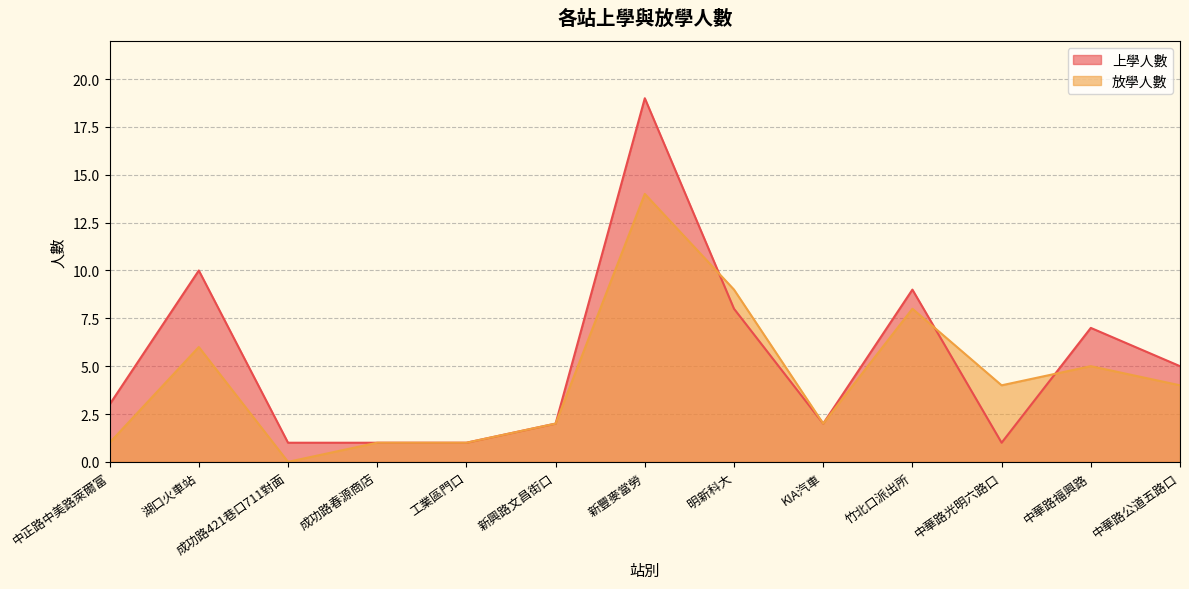

After their last crossing, which series has the higher values: 放學人數 or 上學人數?

上學人數